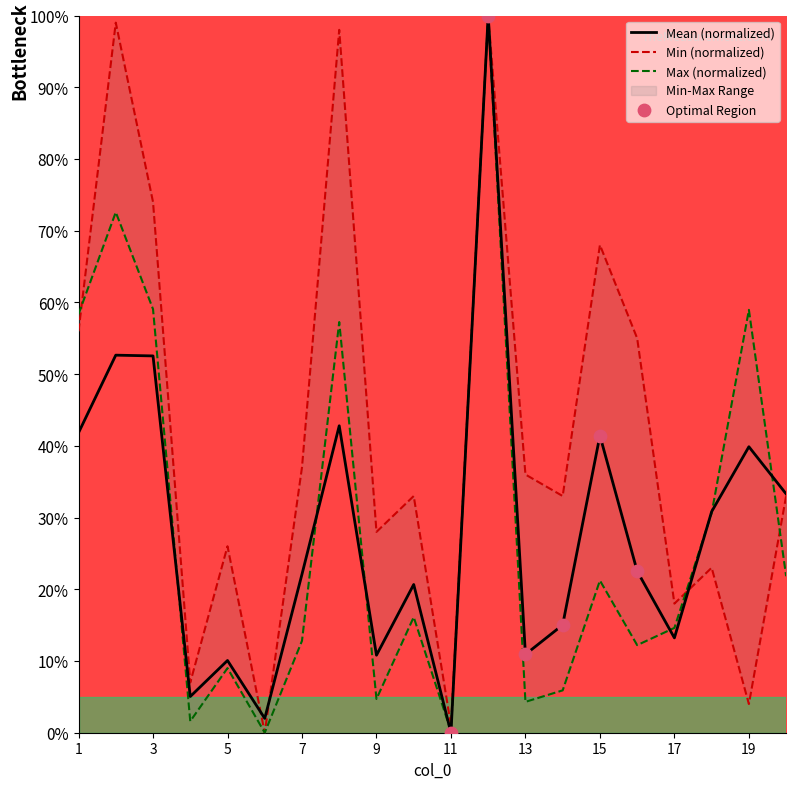

What is the total value across all series at 18?

84.5